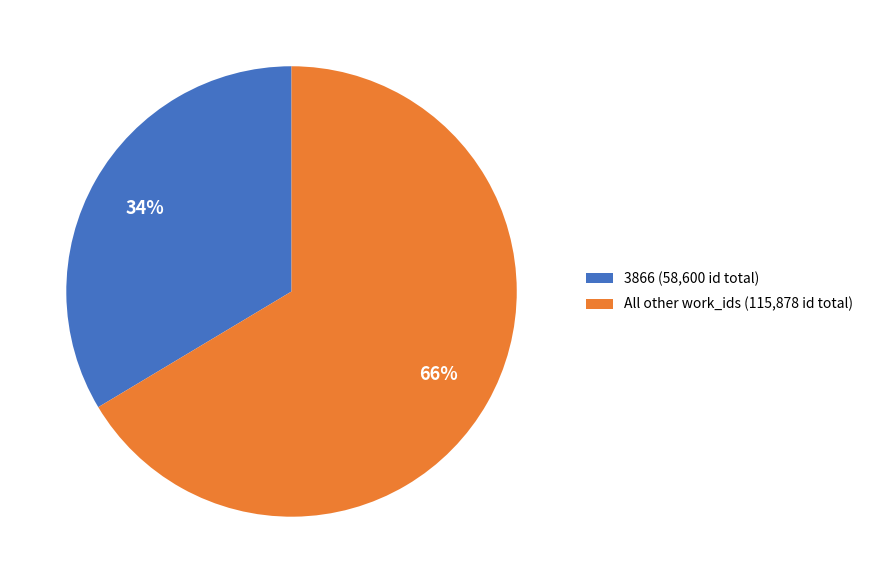

How many slices are in this pie chart?

2